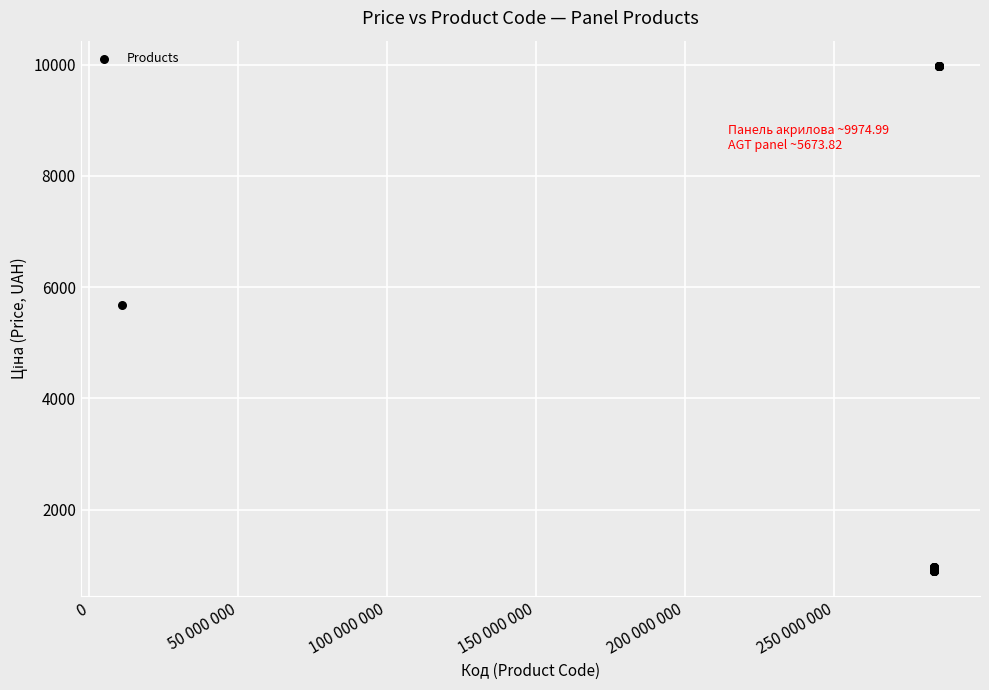

What Y value in the scatter plot is closest to 5435?

5673.8